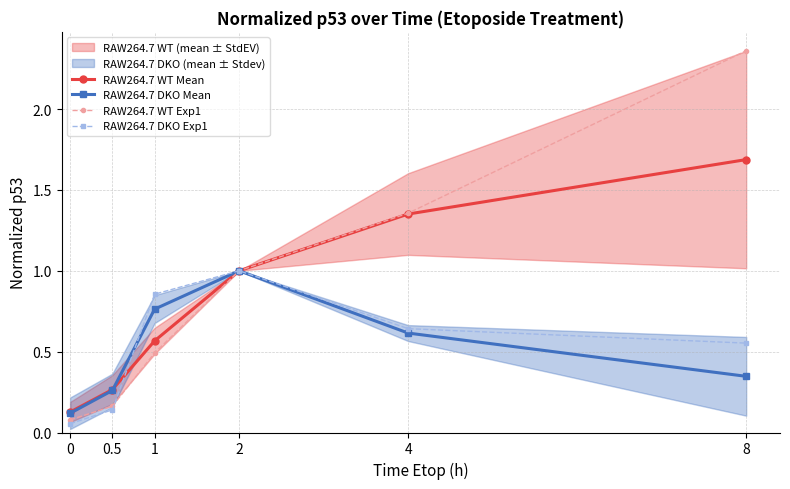

Rank the categories by RAW264.7 WT Exp1 value from lowest to highest.

0, 0.5, 1, 2, 4, 8